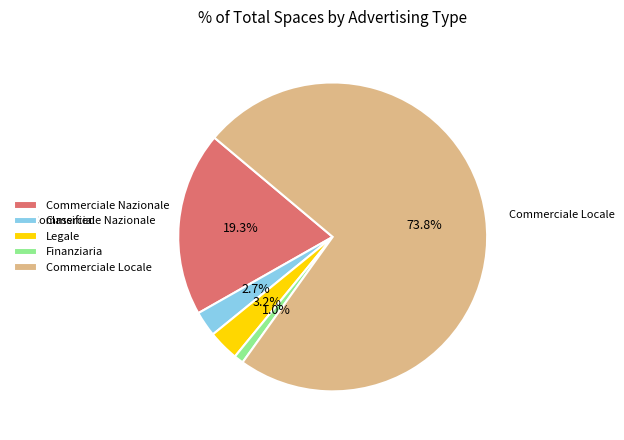

Which category accounts for the majority?

Commerciale Locale